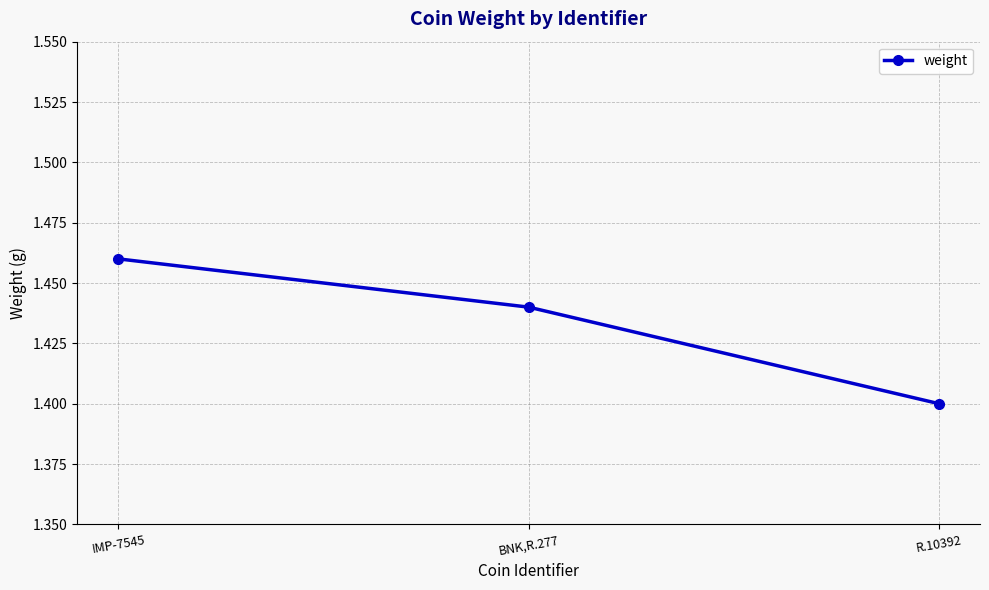

How many lines are shown in the chart?

1